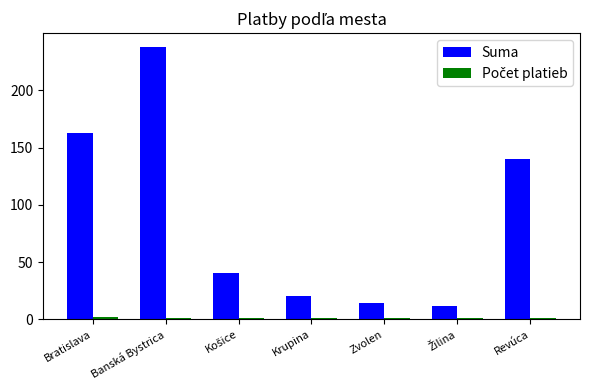

What is the average value of the Suma series?

89.6